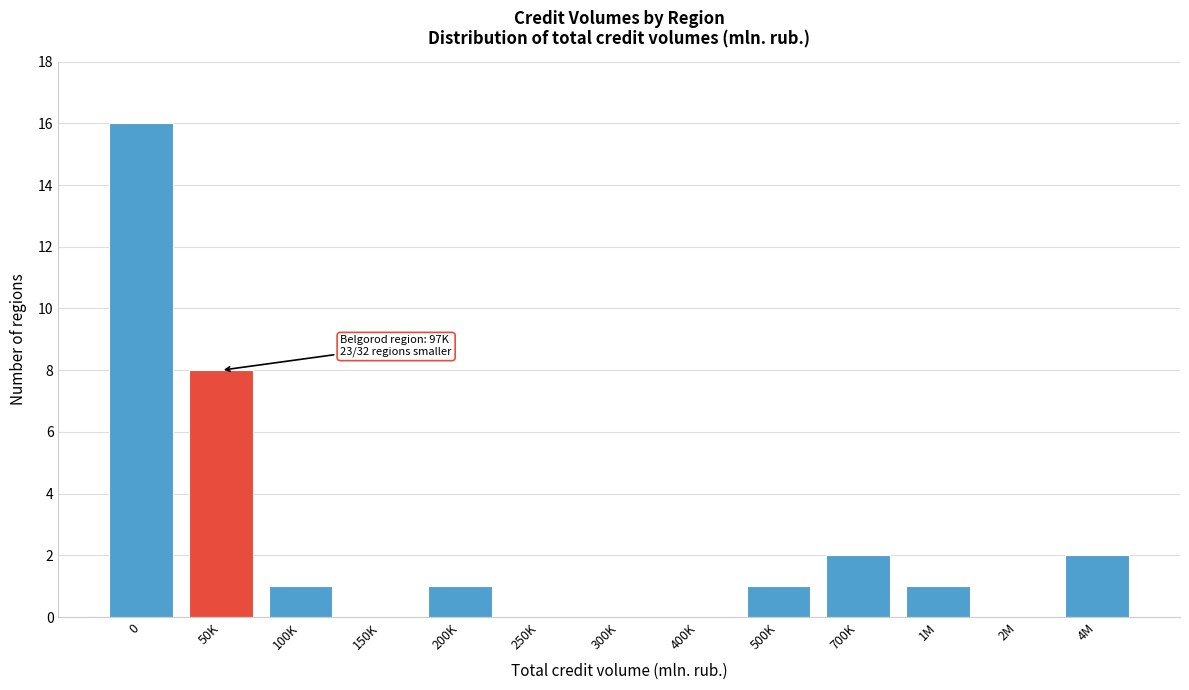

Reading left to right, extract all data points from this chart.

0=16	50K=8	100K=1	150K=0	200K=1	250K=0	300K=0	400K=0	500K=1	700K=2	1M=1	2M=0	4M=2